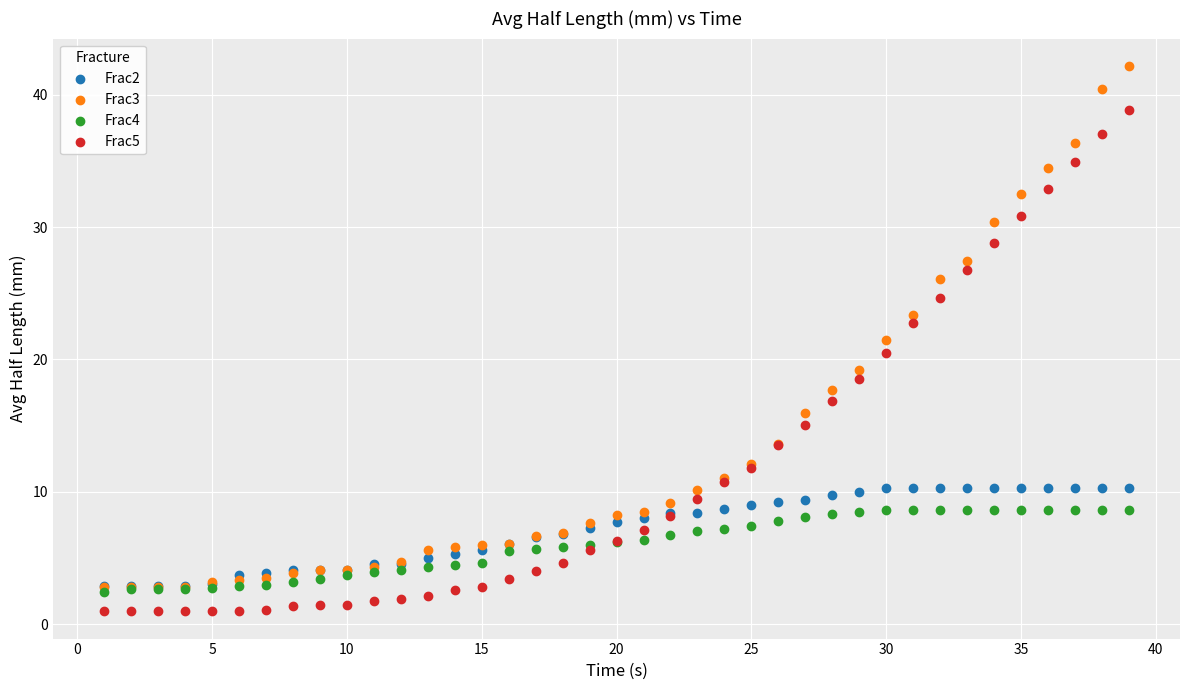

What are all the series names shown in the legend?

Frac2, Frac3, Frac4, Frac5